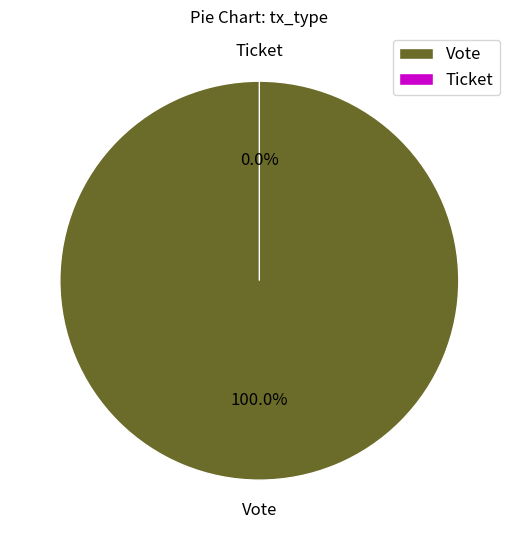

Count the number of slices in the pie.

2